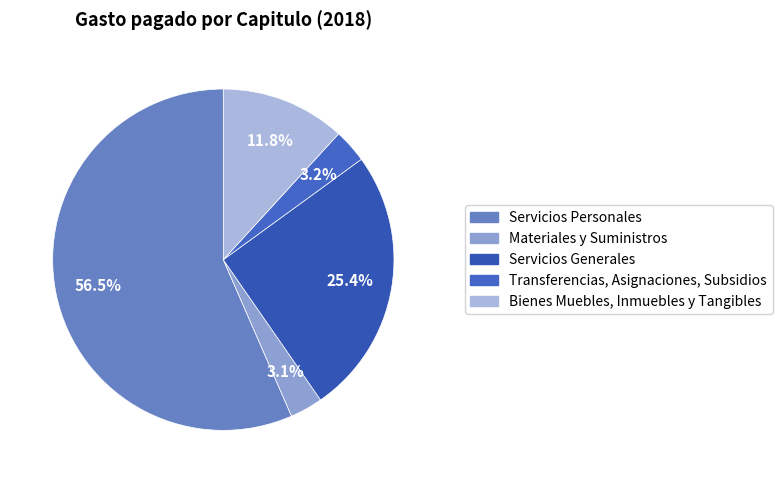

What is the majority slice?

Servicios Personales